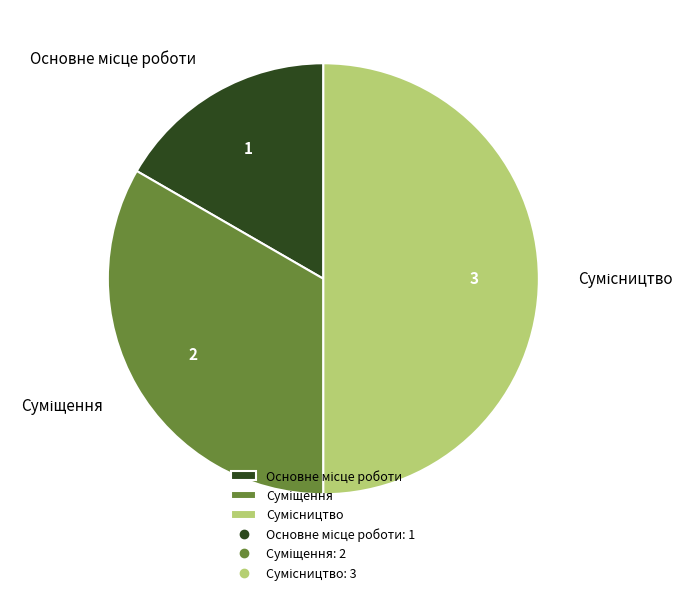

Which category has the smallest portion of the pie?

Основне місце роботи